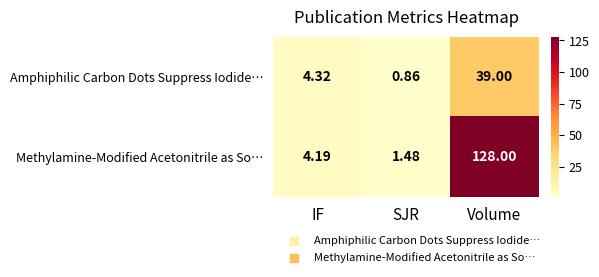

At which category does the chart reach its peak across all series?

Volume